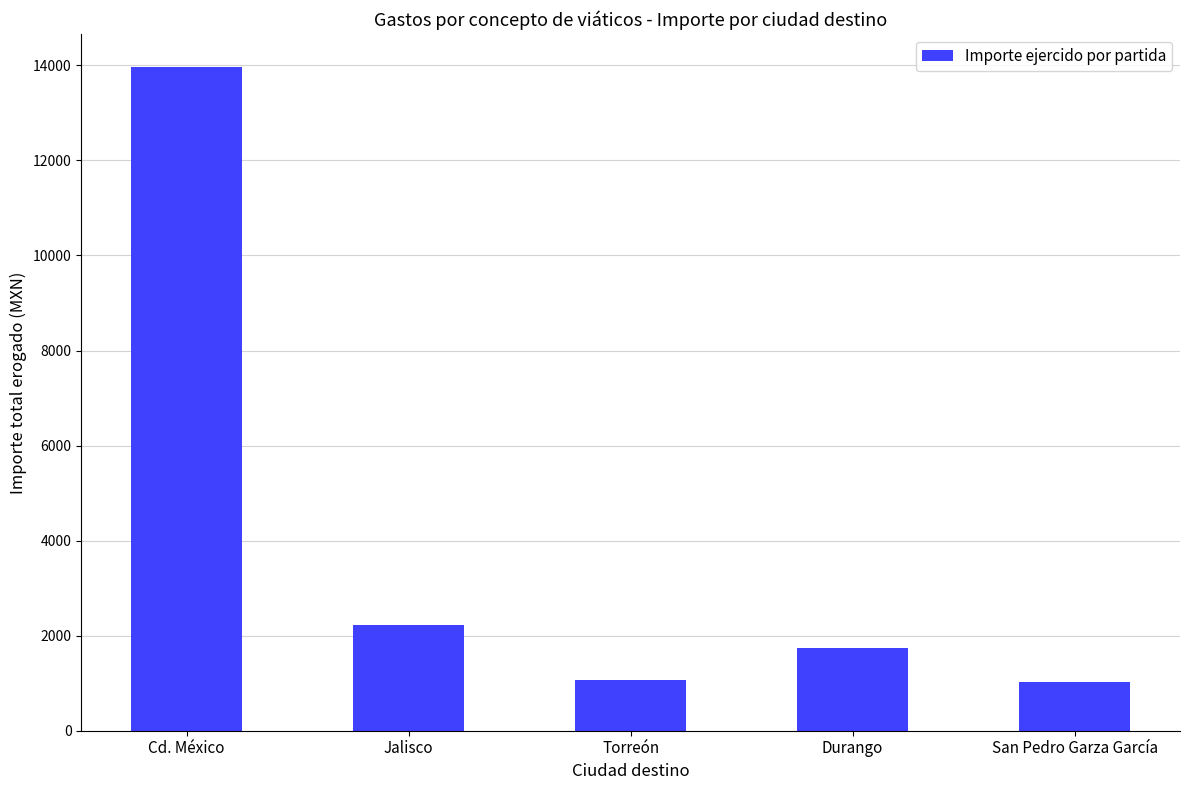

Between San Pedro Garza García and Cd. México, which is larger?

Cd. México